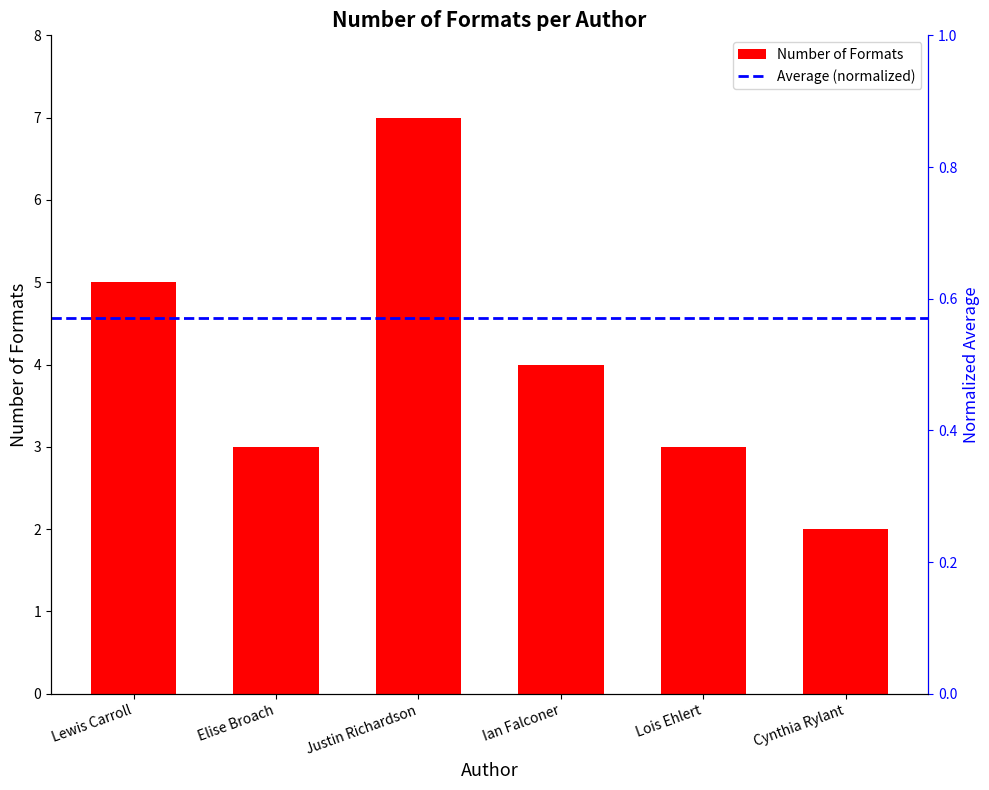

How many values are between 3 and 5?

4